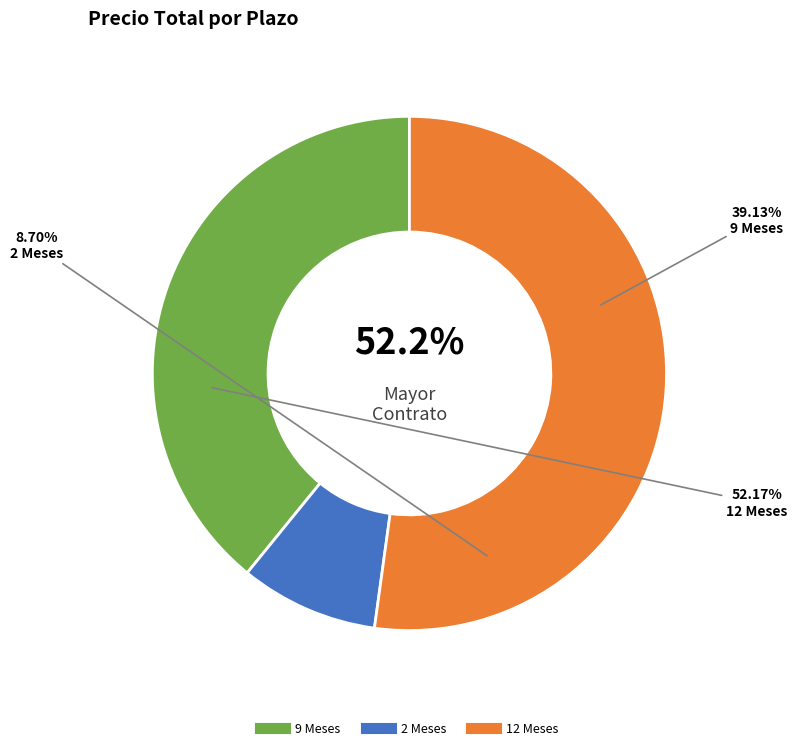

Do 2 Meses and 9 Meses together represent more than half of the pie?

No